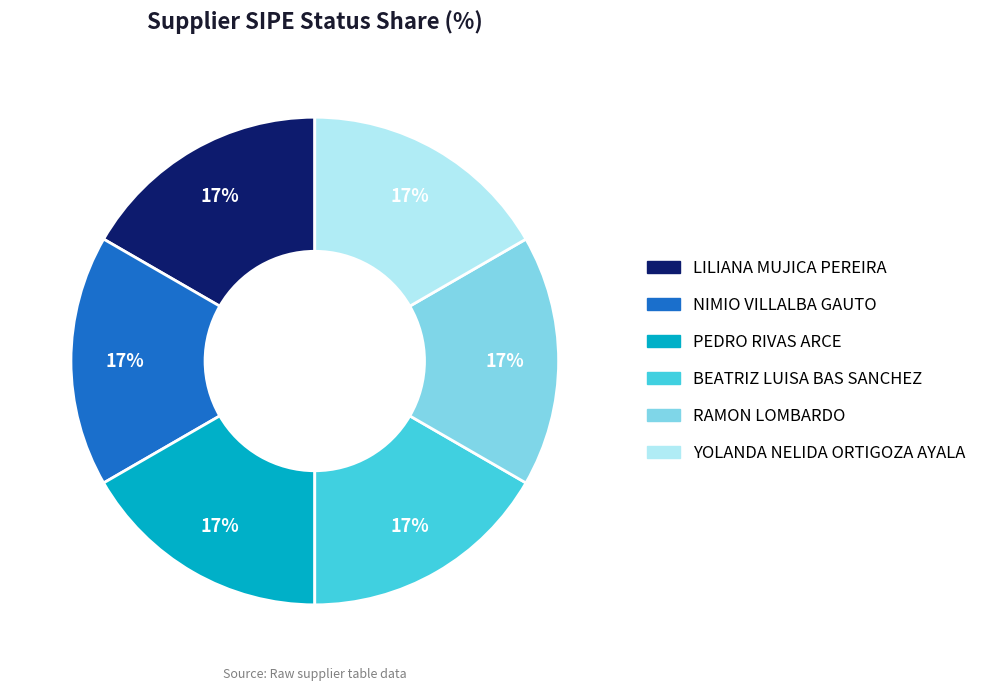

To the nearest percent, what portion does PEDRO RIVAS ARCE represent?

17%